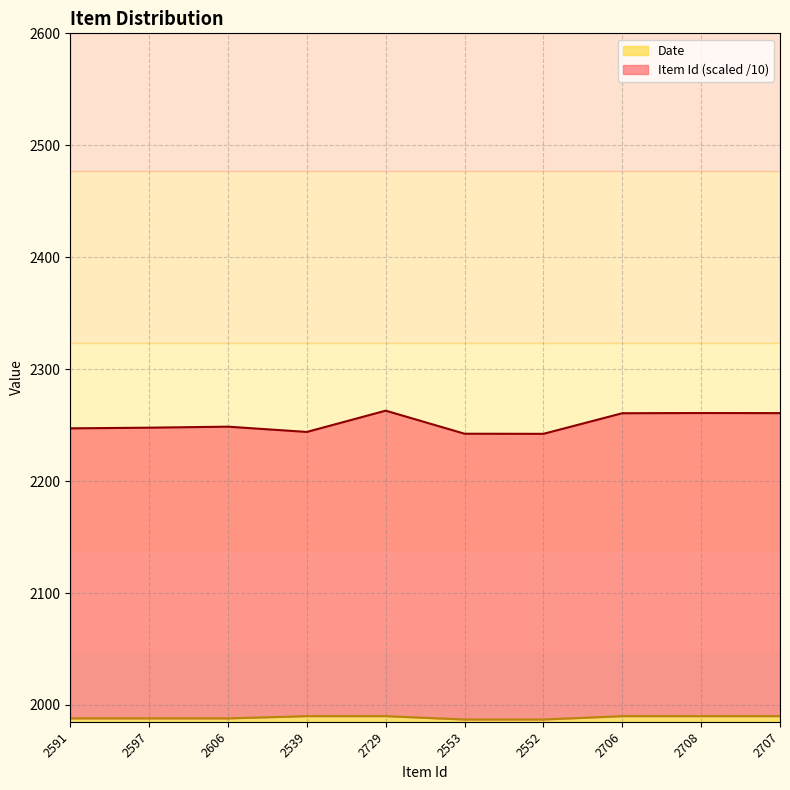

How many values in the Item Id series exceed 2248?

5